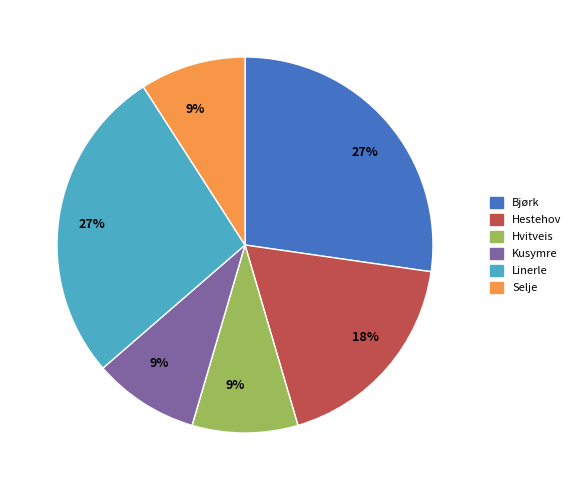

To the nearest percent, what is the average slice percentage?

17%